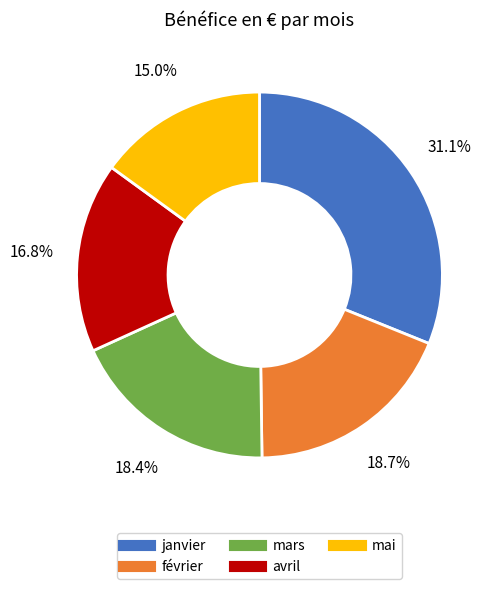

Approximately how many times larger is the value at mars compared to février?

1.0